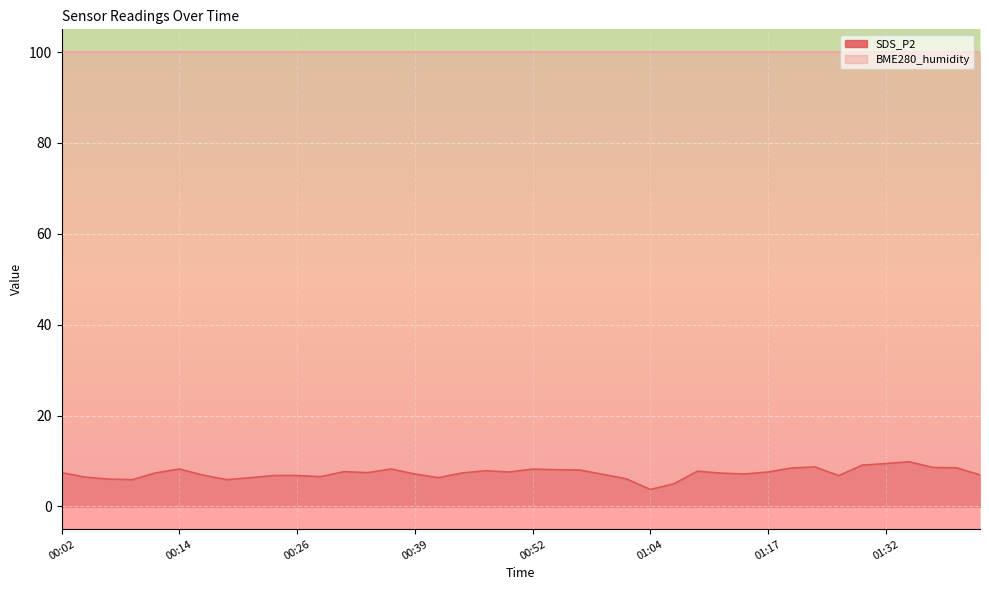

How many points are higher than both their immediate neighbors (excluding endpoints)?

8